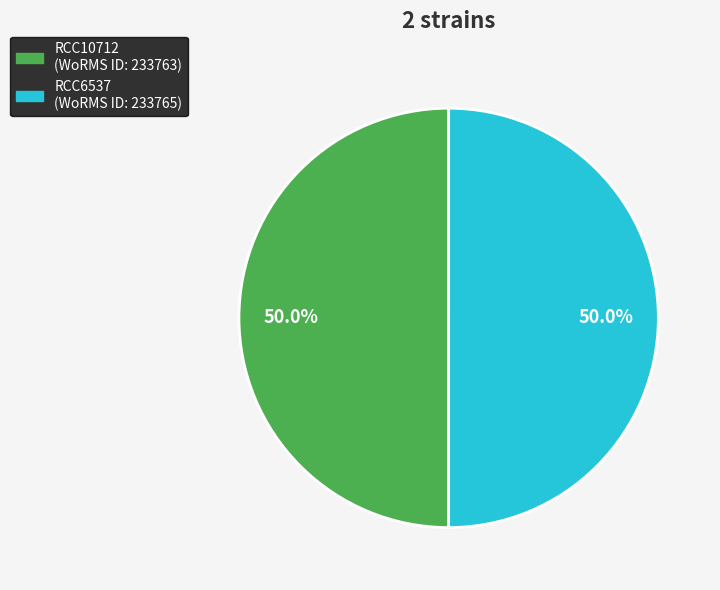

How many segments does this pie chart have?

2